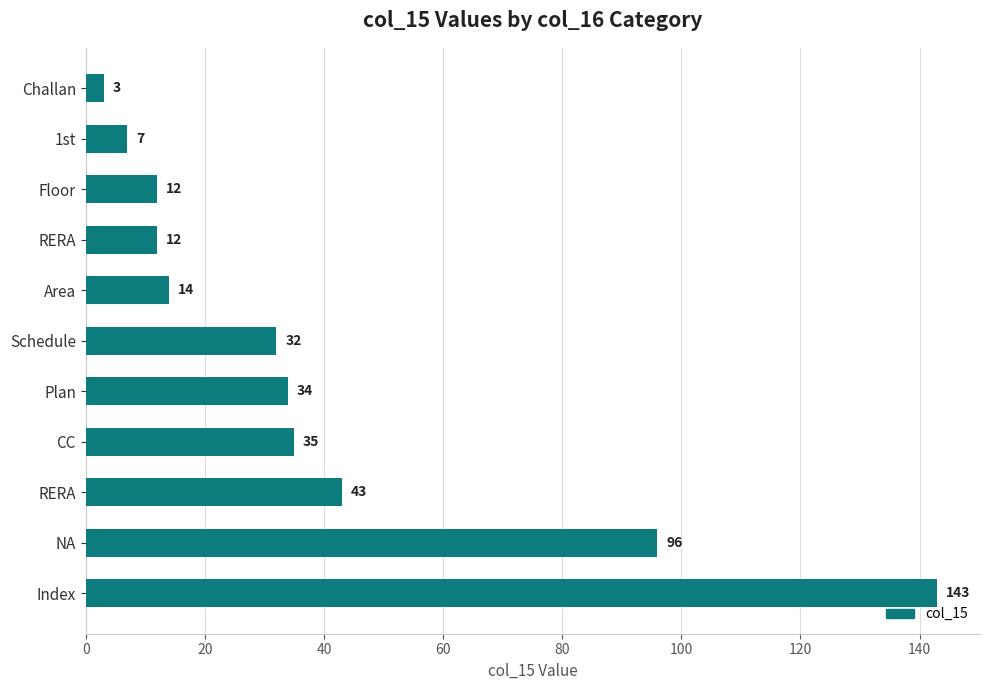

How many values are below 32?

5